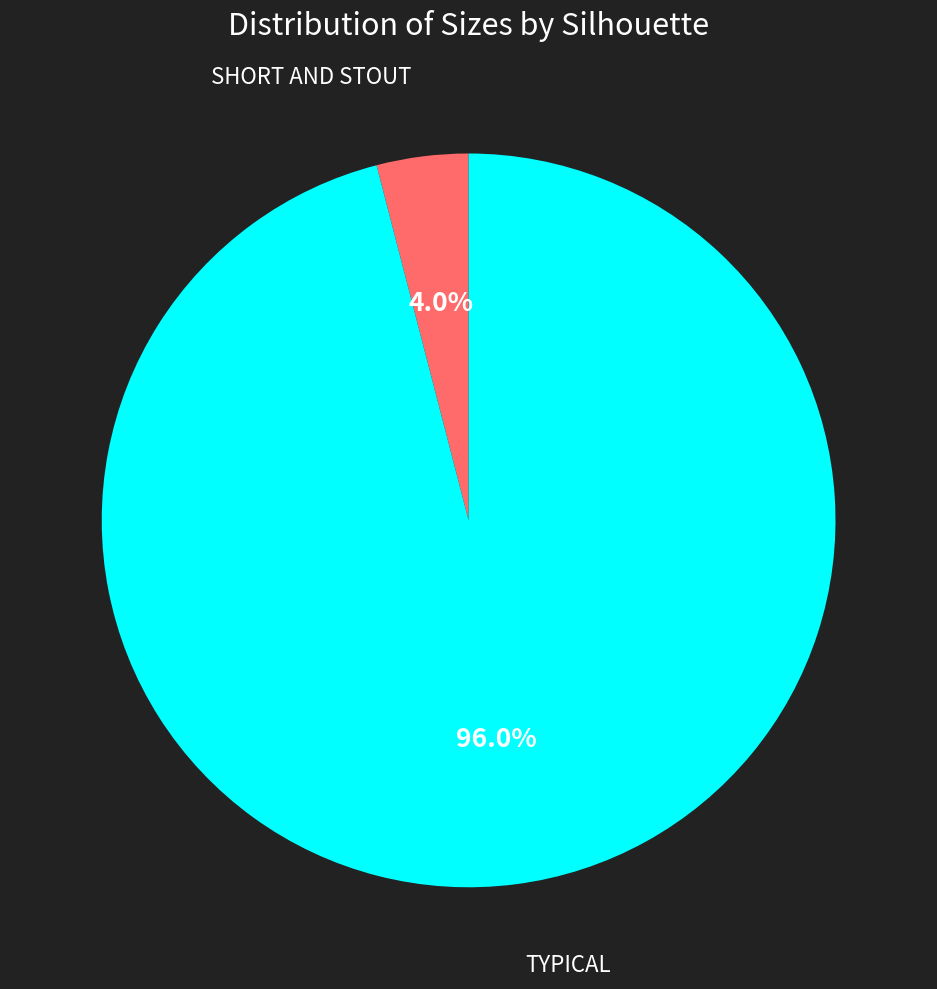

Count the number of slices in the pie.

2